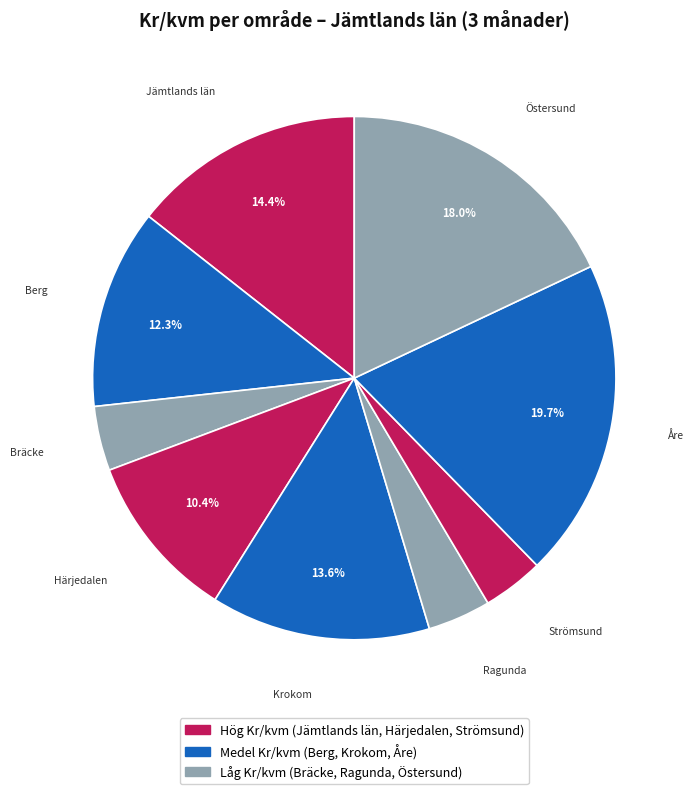

To the nearest percent, what is the combined percentage of Strömsund and Åre?

23%